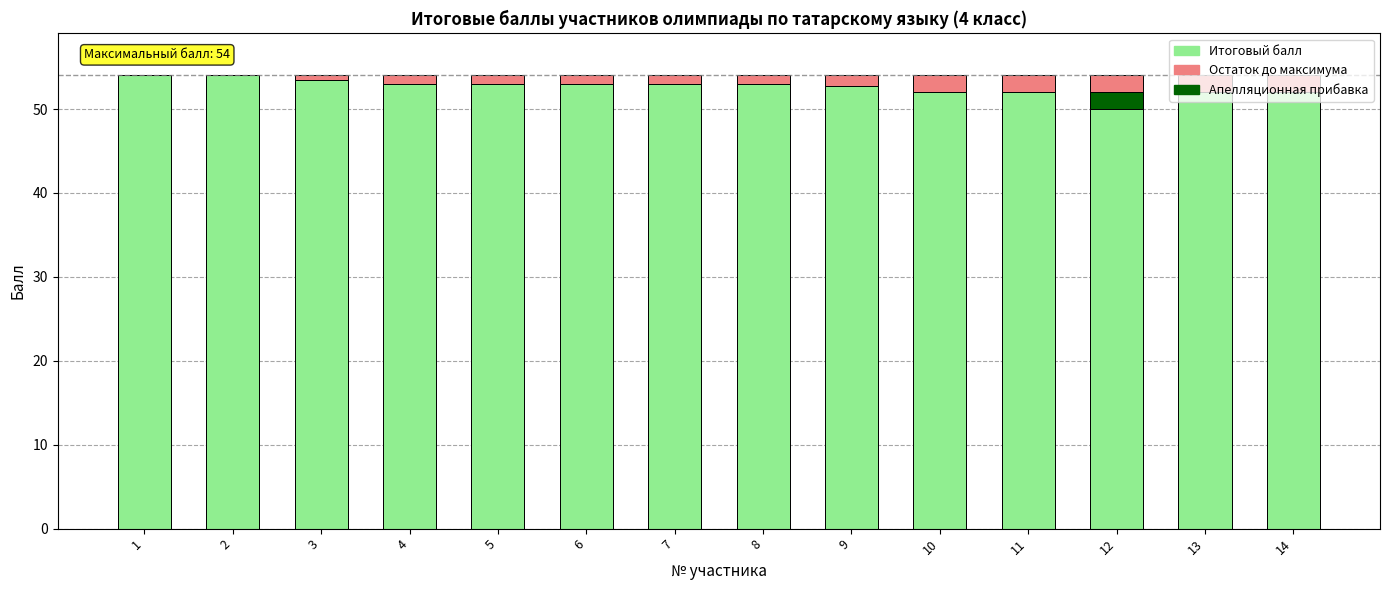

How many data points does each series have?

14